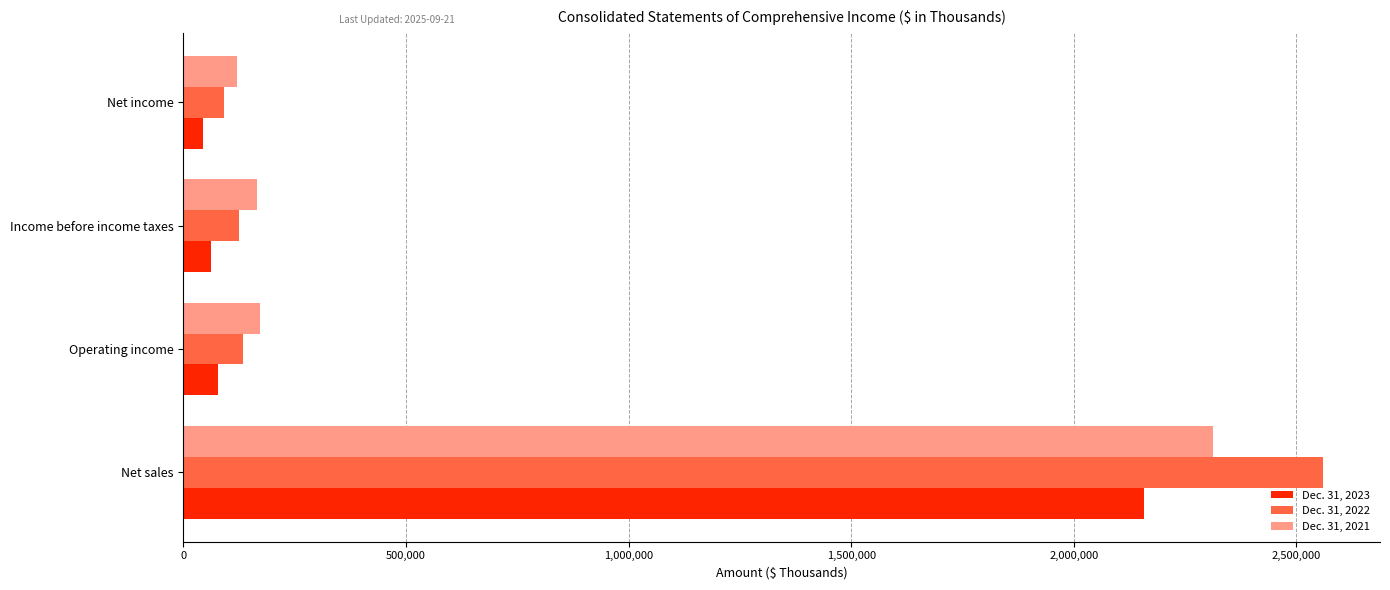

What is the maximum value for Dec. 31, 2021?

2312253